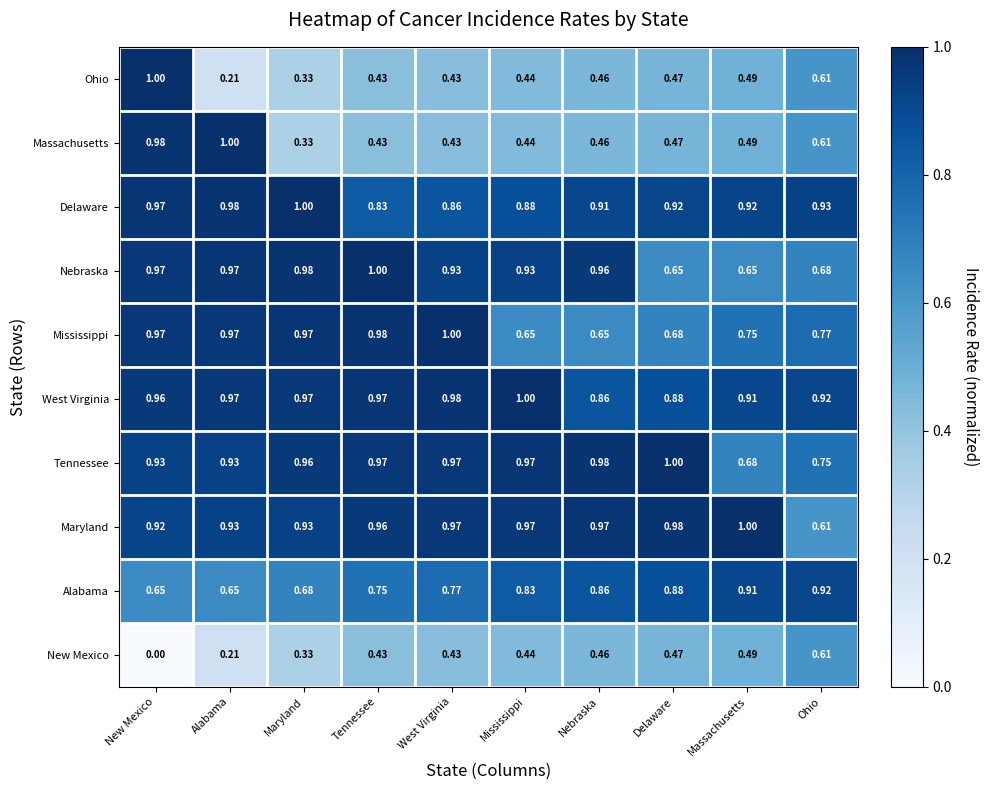

At which category is the sum across all series the highest?

New Mexico